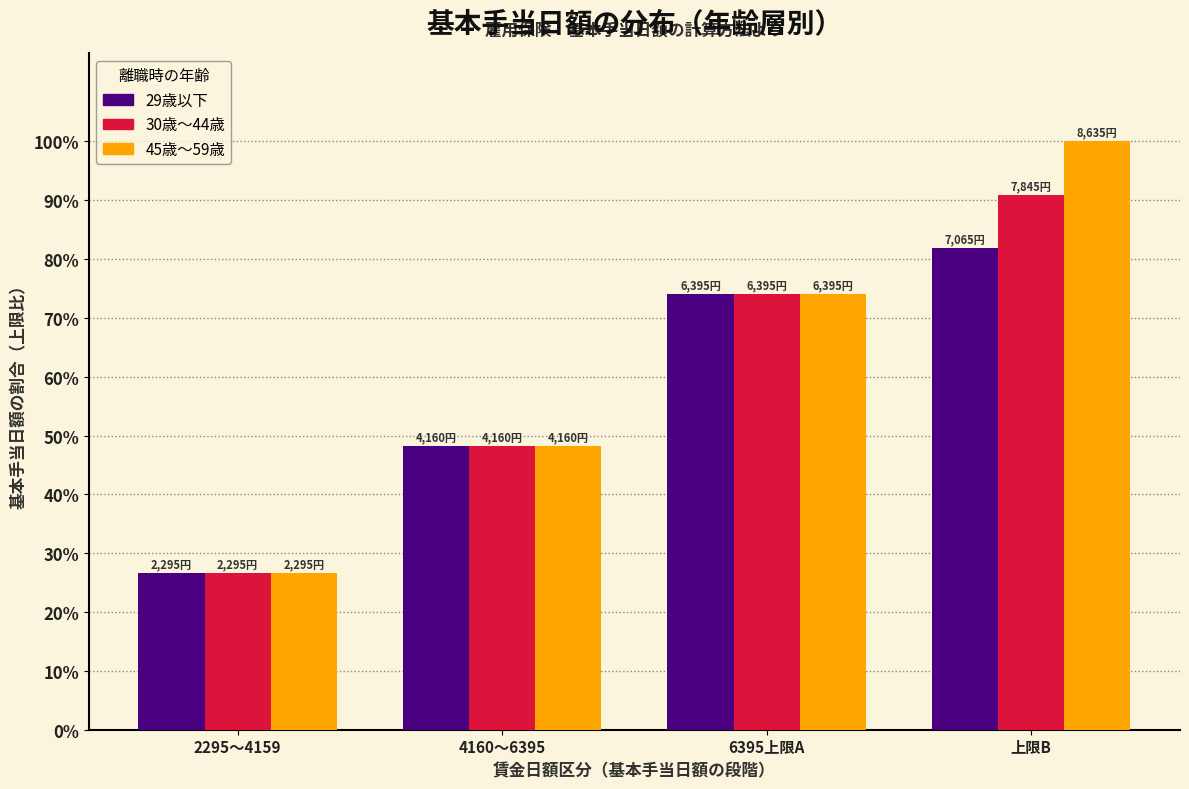

Reading right to left, list all the values displayed in this chart.

29歳以下: 上限B=81.8	6395上限A=74.1	4160～6395=48.2	2295～4159=26.6
30歳～44歳: 上限B=90.9	6395上限A=74.1	4160～6395=48.2	2295～4159=26.6
45歳～59歳: 上限B=100.0	6395上限A=74.1	4160～6395=48.2	2295～4159=26.6